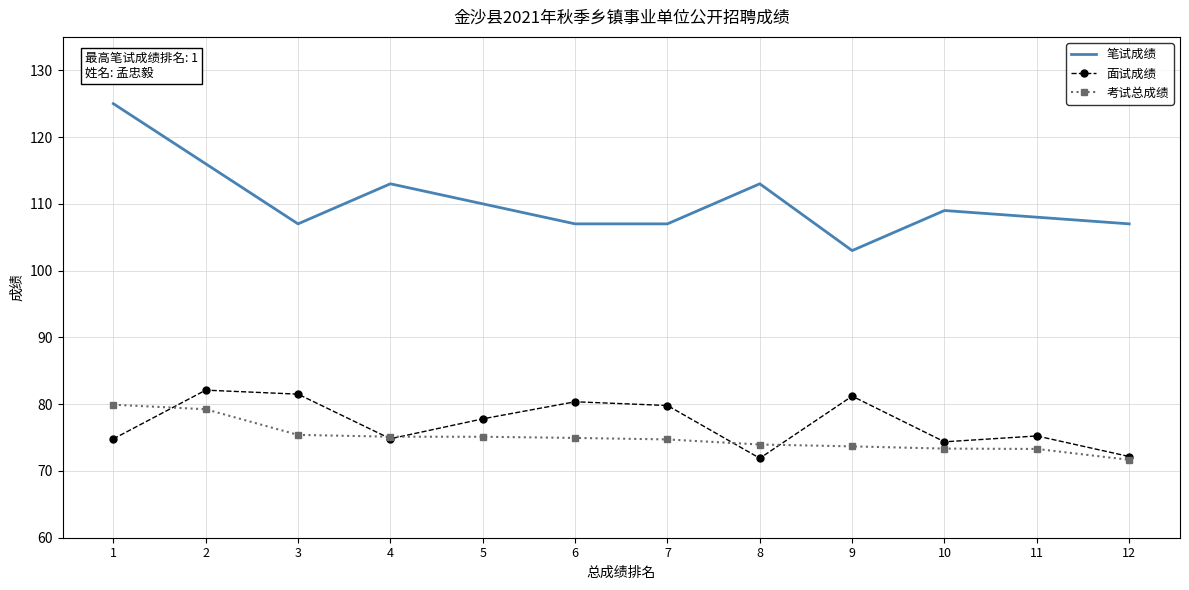

Rank the series by their maximum value, from highest to lowest.

笔试成绩, 面试成绩, 考试总成绩